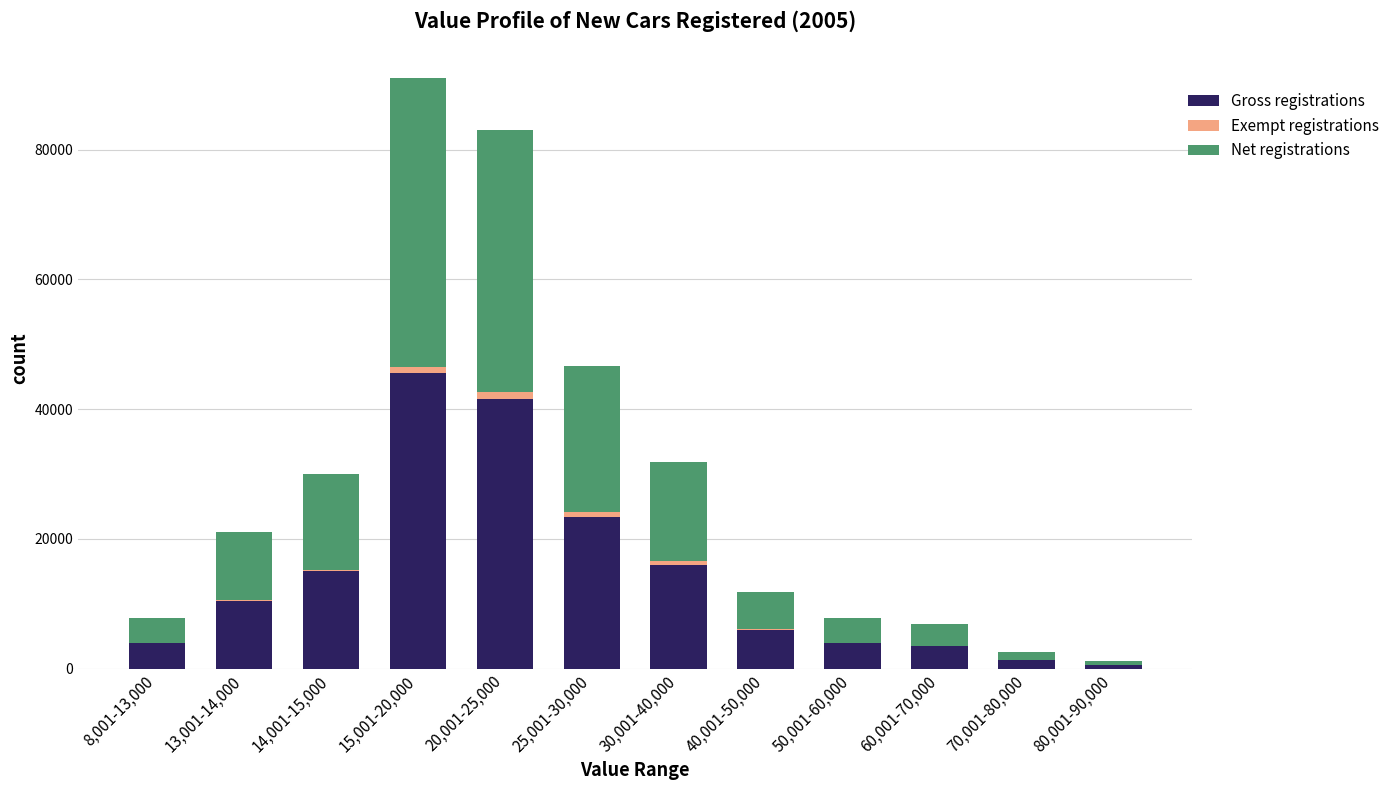

What value does the Gross registrations series have at 60,001-70,000?

3451